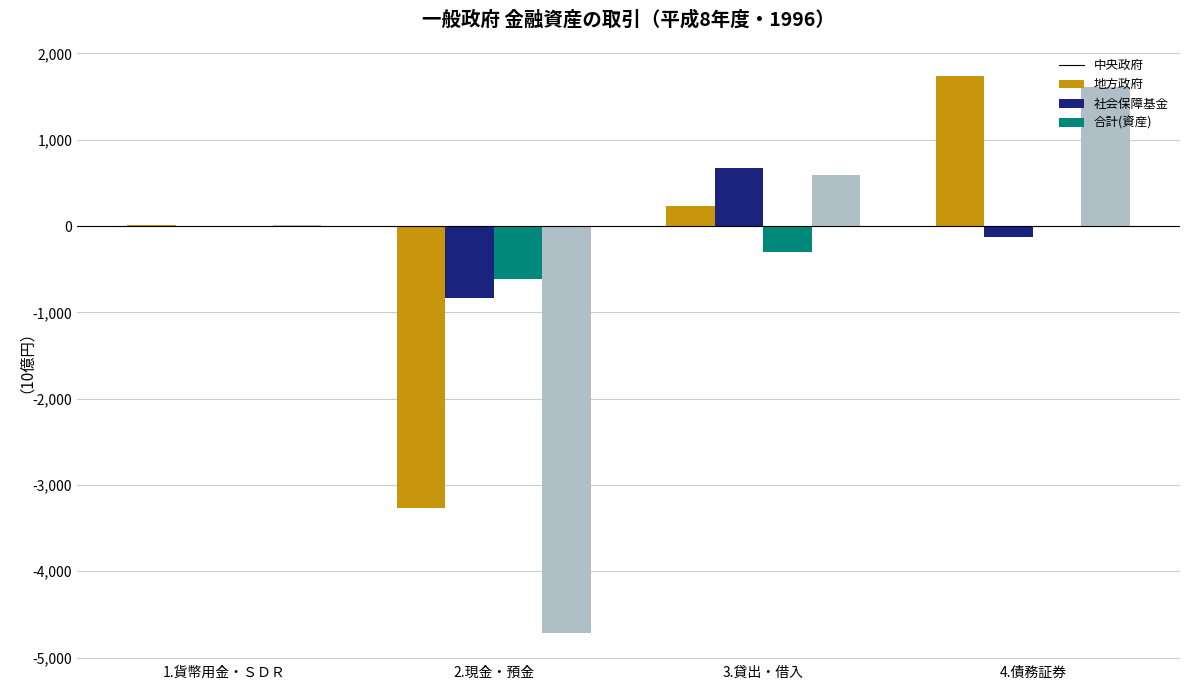

What is the total value across all series at 3.貸出・借入?

1186.0